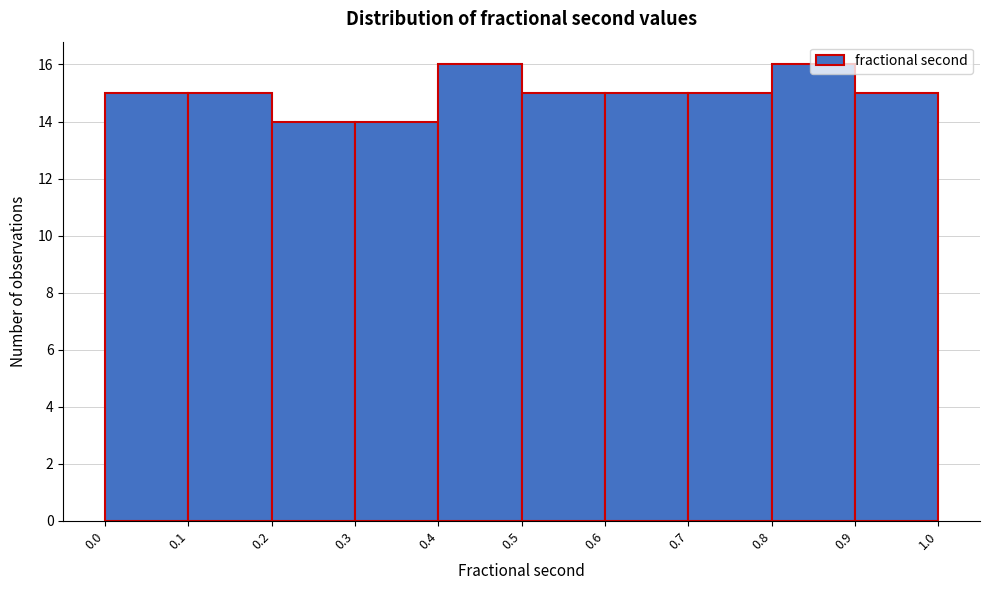

Reading left to right, transcribe this chart: for each bar, give the range it covers on the x-axis and its height. The values are not printed on the chart, so give them approximately, as read against the axis.

0.0 to 0.1: 15
0.1 to 0.2: 15
0.2 to 0.3: 14
0.3 to 0.4: 14
0.4 to 0.5: 16
0.5 to 0.6: 15
0.6 to 0.7: 15
0.7 to 0.8: 15
0.8 to 0.9: 16
0.9 to 1.0: 15